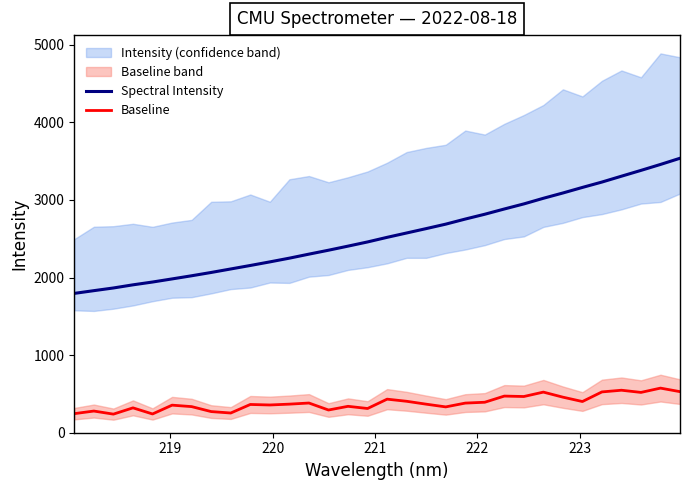

What is the lowest value of the Baseline series?

239.7